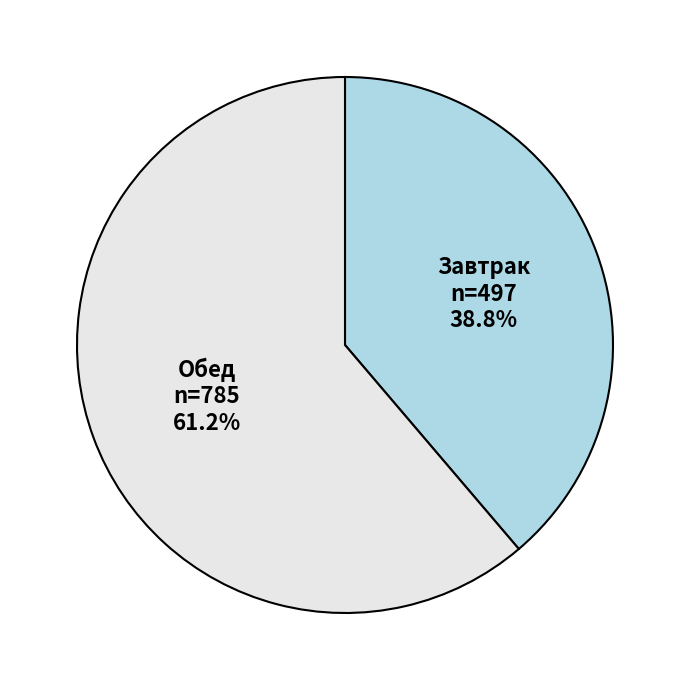

Combined, what portion of the pie is Завтрак and Обед?

100.0%